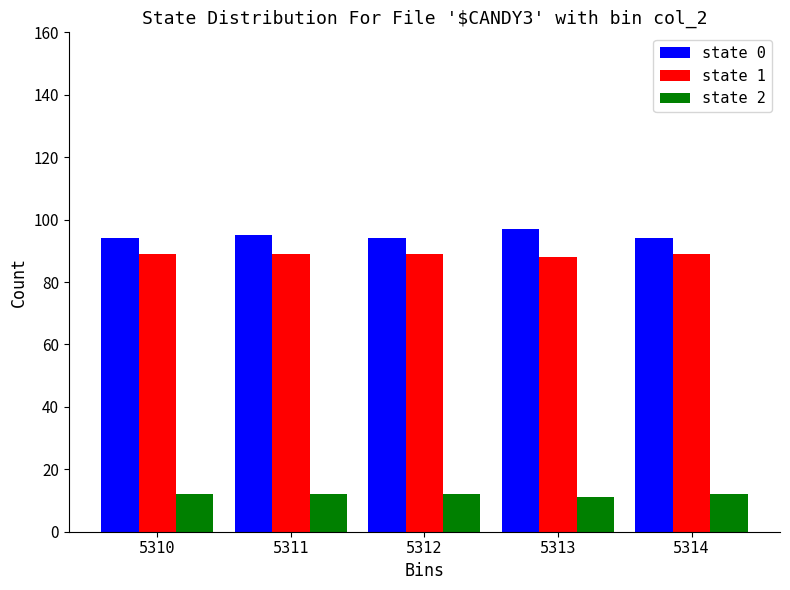

The state 1 series shows 89 at 5314. True or false?

True